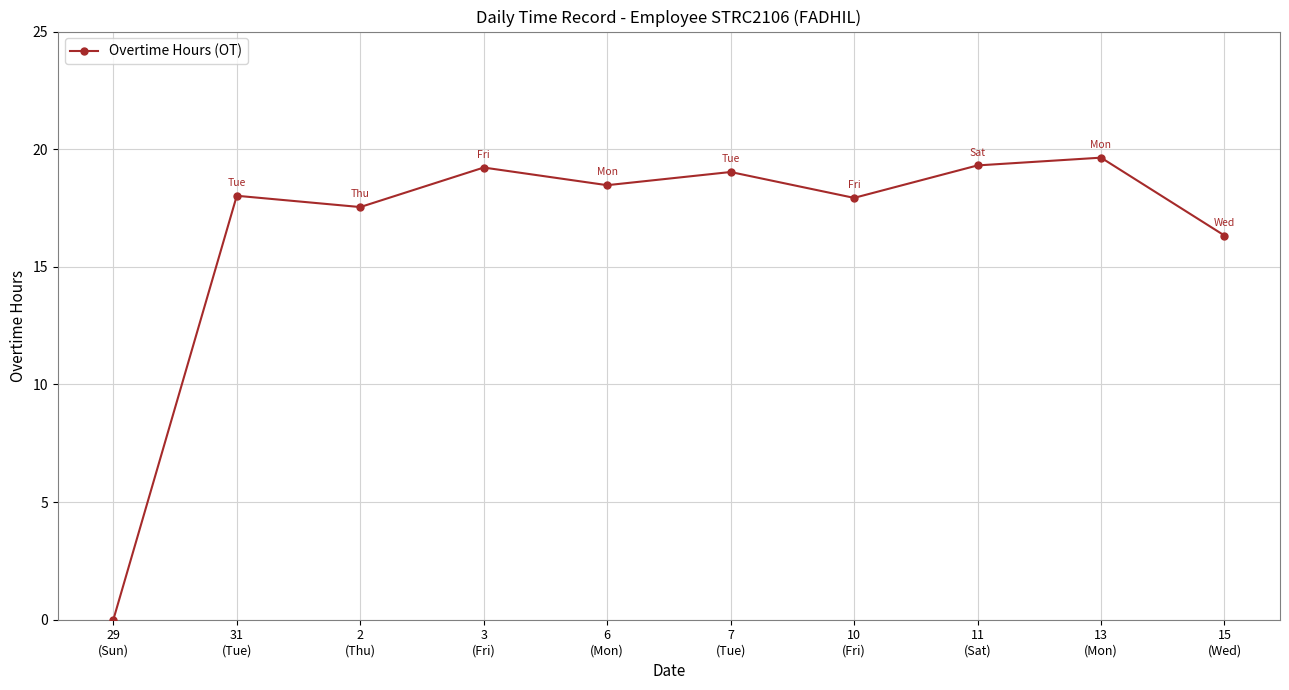

What is the maximum value shown in the chart?

19.6